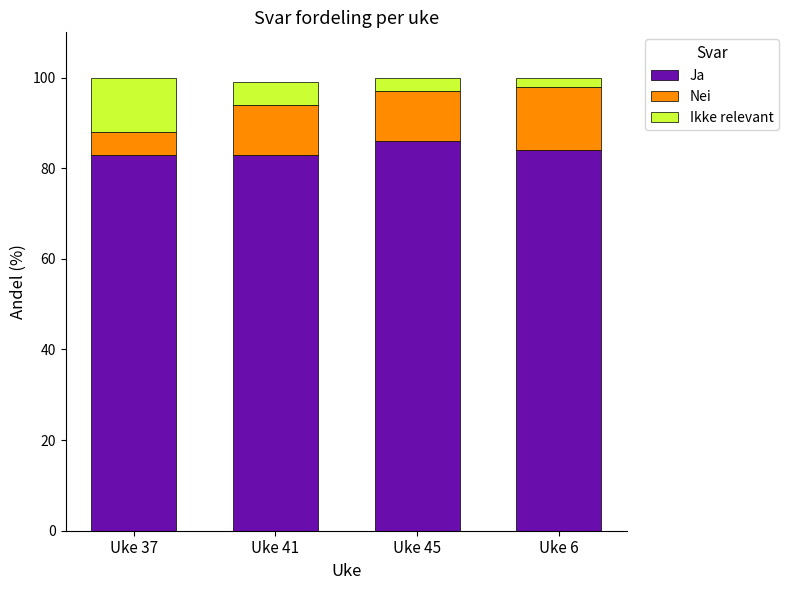

Is it true that Ja equals 50 at Uke 6?

False